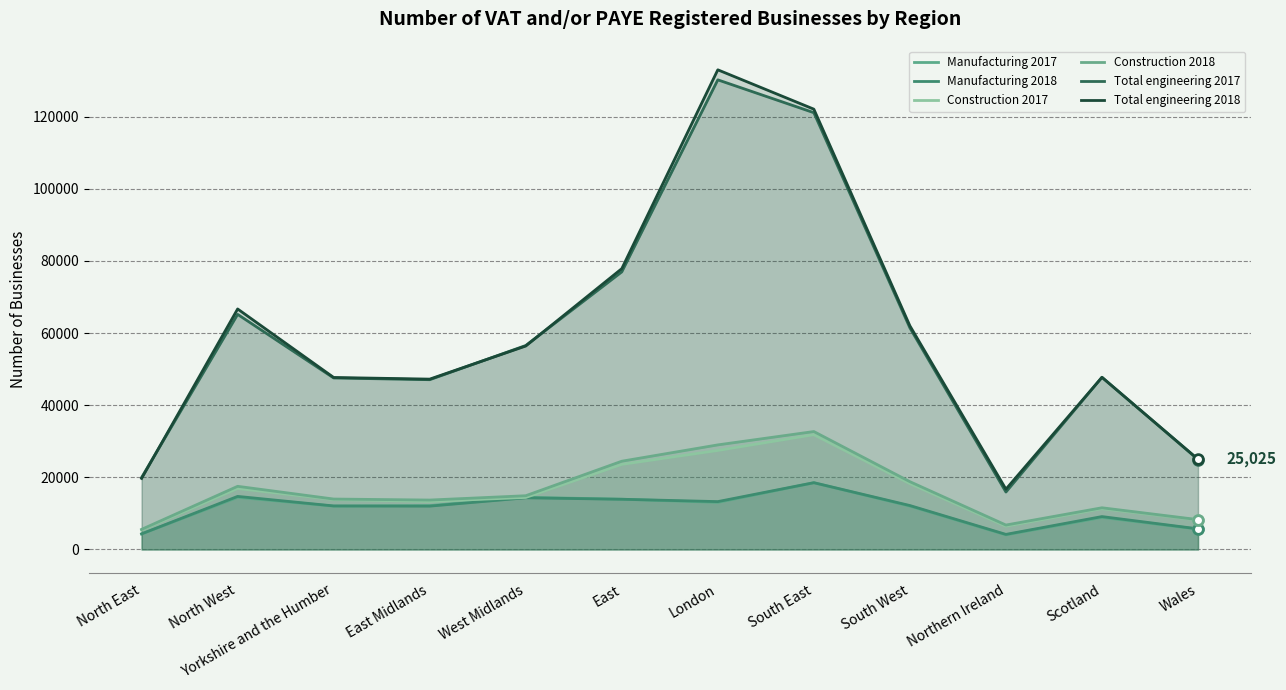

What is the difference between the highest and lowest values at South West?

49965